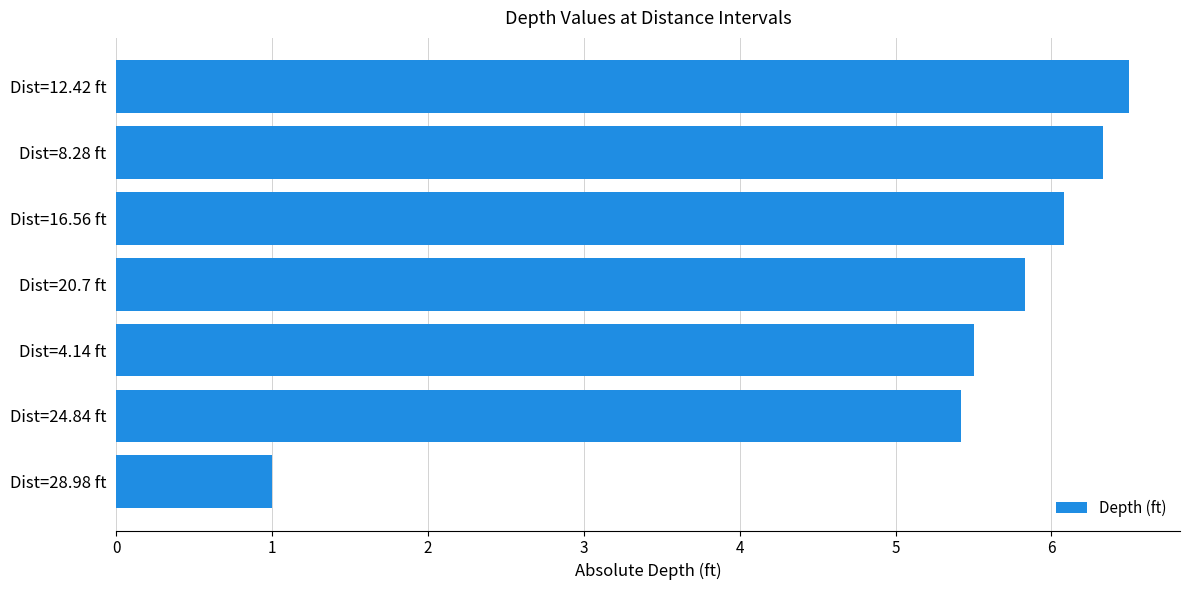

Reading top to bottom, list all the values displayed in this chart.

6.5	6.3	6.1	5.8	5.5	5.4	1.0